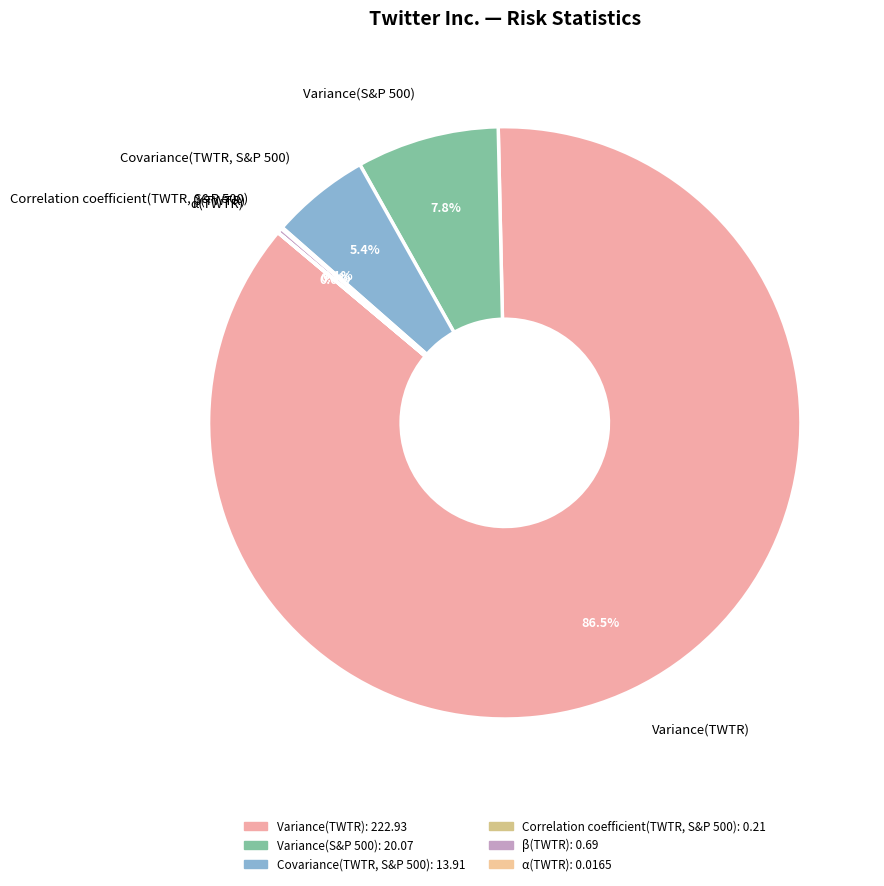

Which category accounts for the majority?

Variance(TWTR)